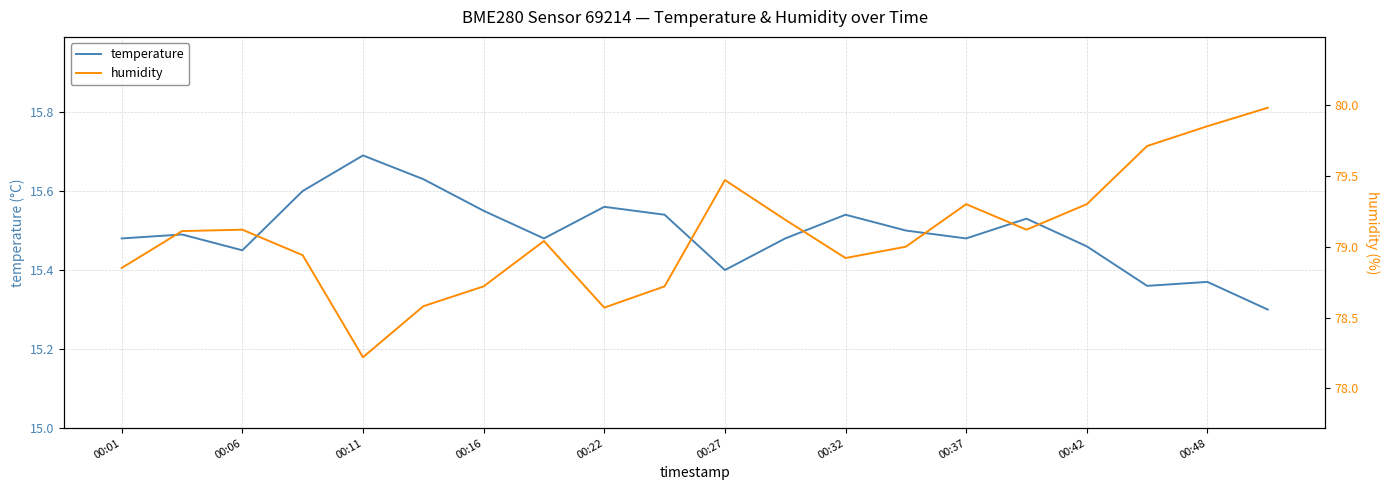

How many lines are shown in the chart?

2